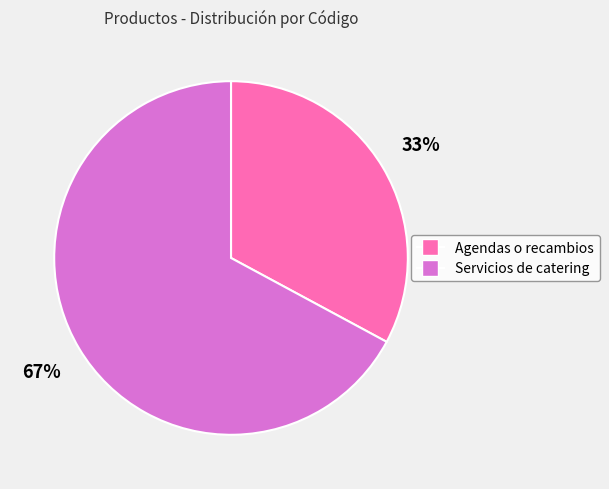

Approximately how many times larger is the value at Agendas o recambios compared to Servicios de catering?

0.5